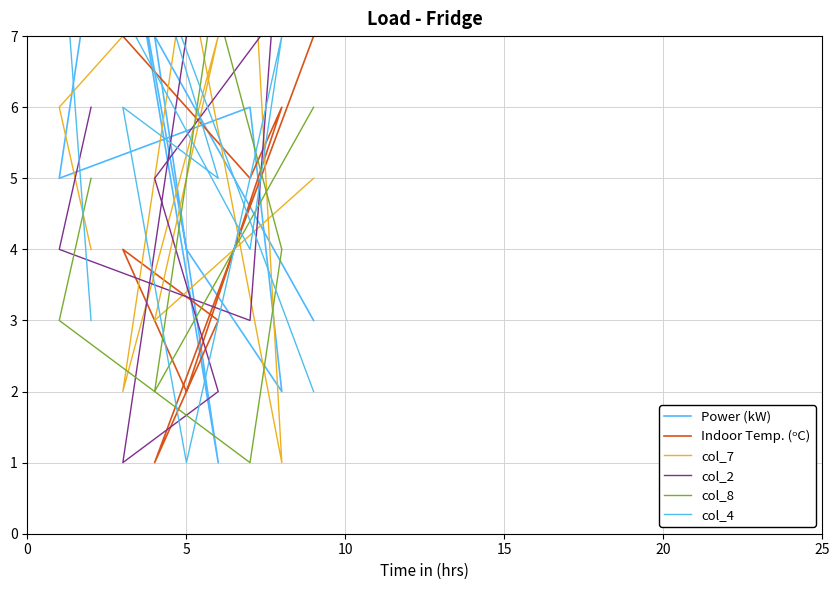

What are all the series names shown in the legend?

Power (kW), Indoor Temp. (ᵒC), col_7, col_2, col_8, col_4